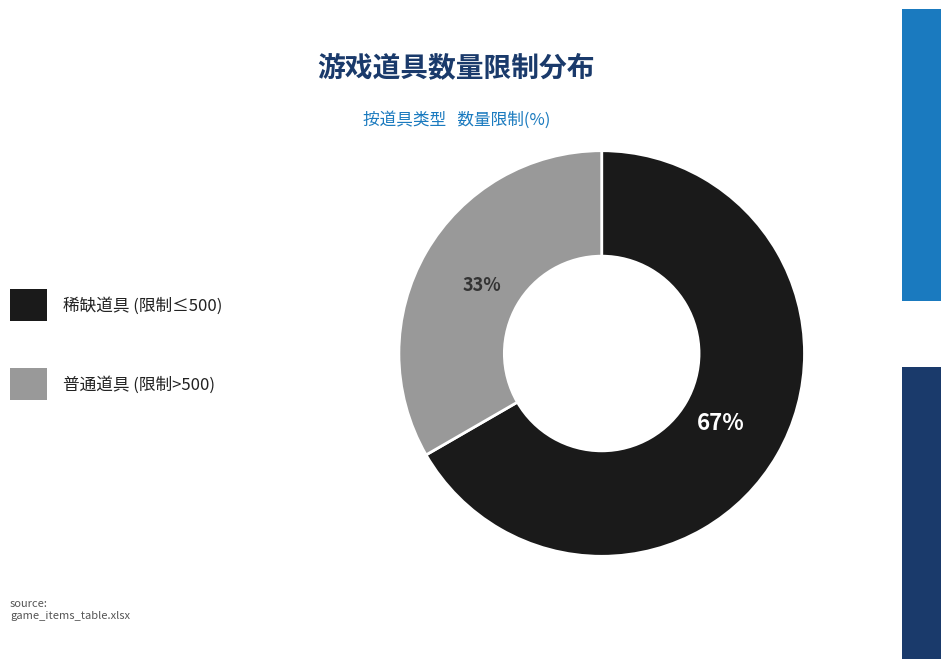

How many slices are in this pie chart?

2